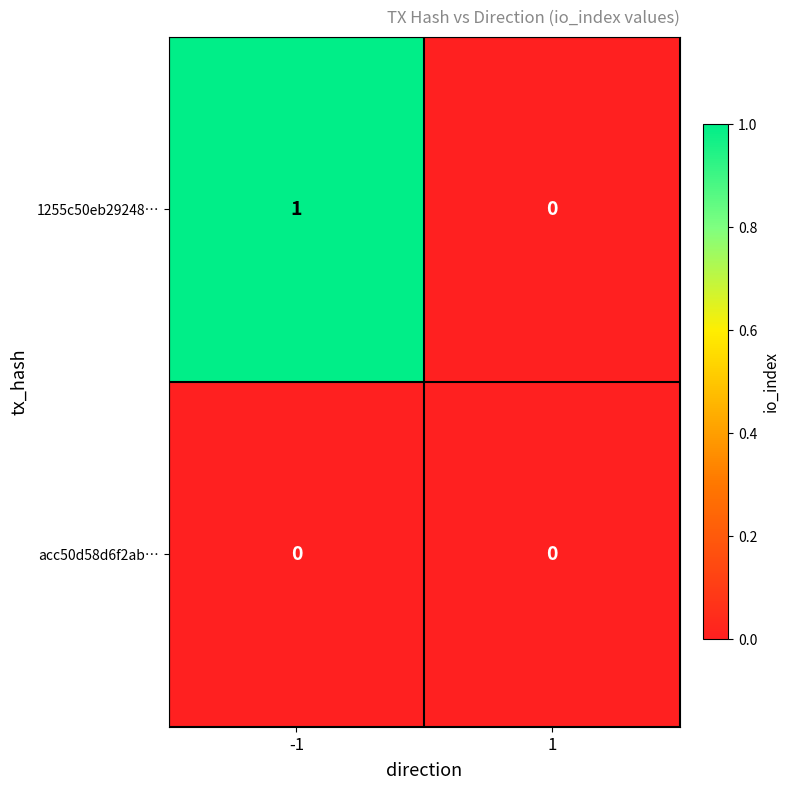

List the labels in order of 1255c50eb29248… value, smallest first.

1, -1